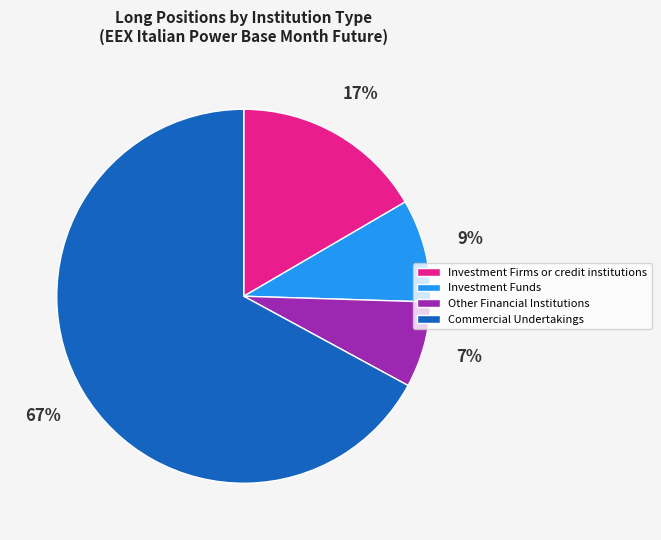

Is there a majority slice in this chart?

Yes